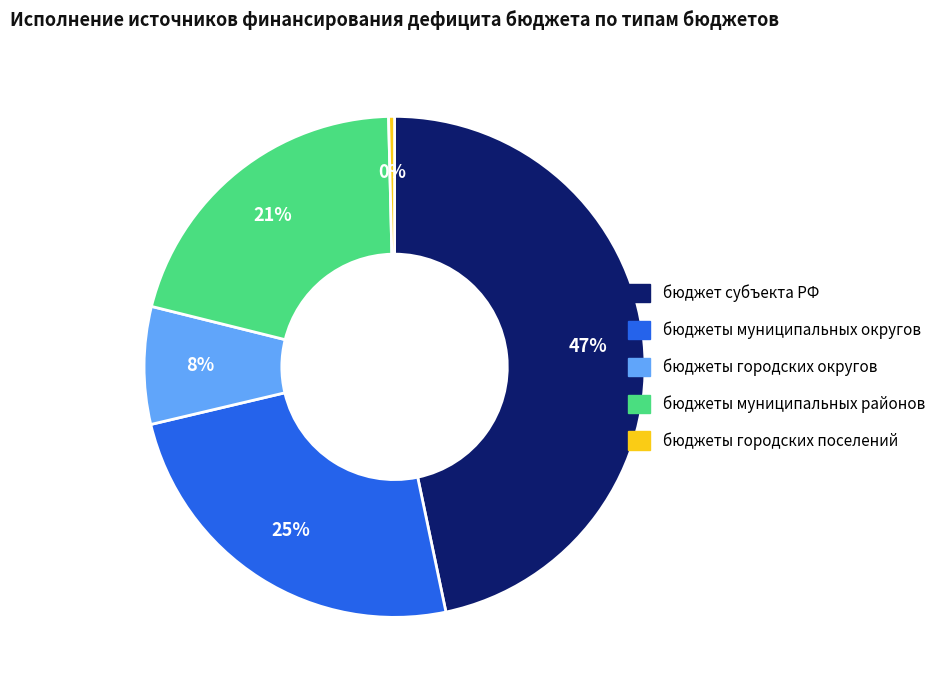

What percentage is the бюджеты муниципальных районов slice, to the nearest percent?

21%